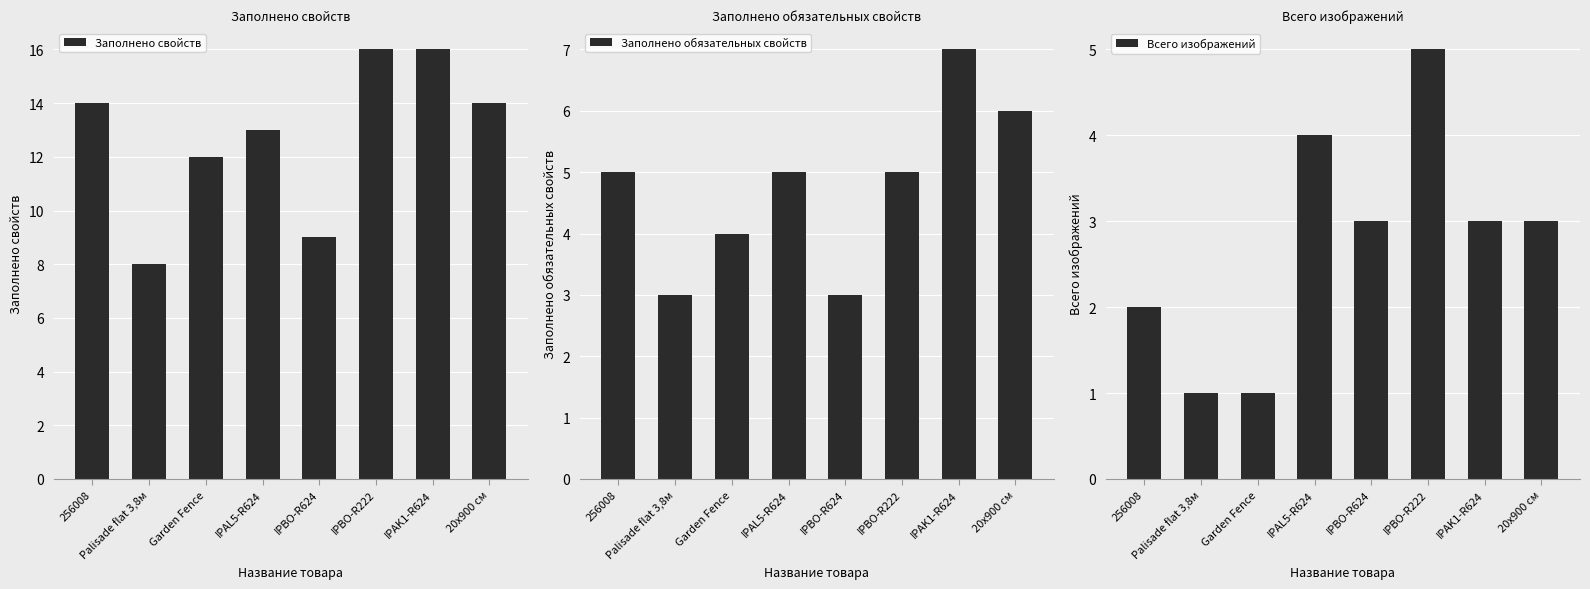

What is the difference between the second highest and second lowest values in the Заполнено обязательных свойств series?

3